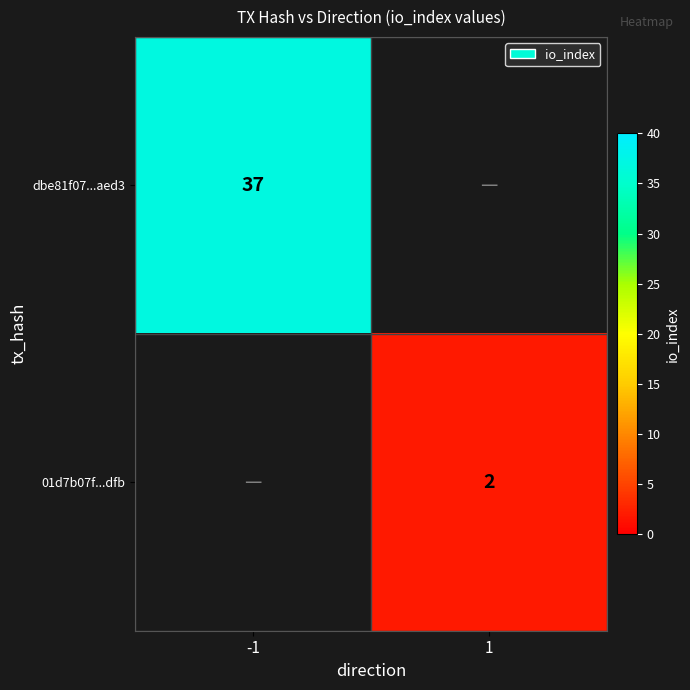

What is the maximum value shown in the chart?

37.0